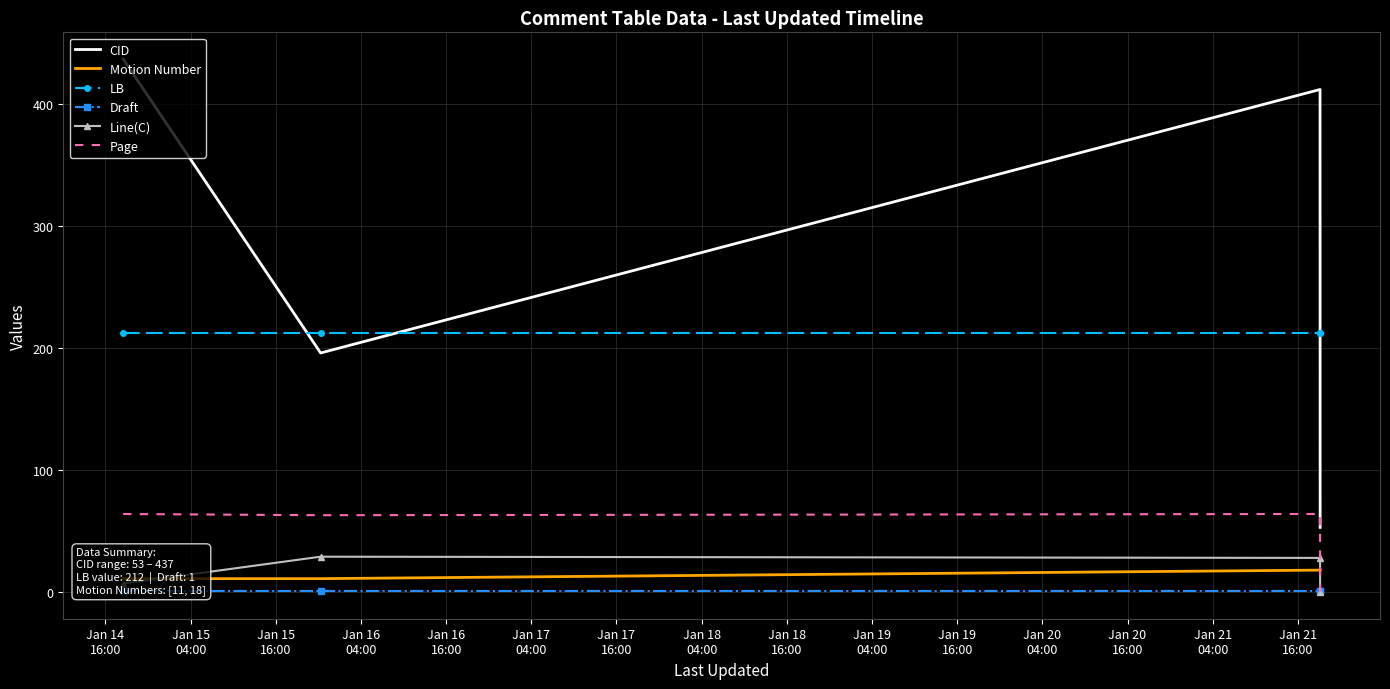

Reading right to left, transcribe all the data shown in this chart.

CID: 53	412	196	437
Motion Number: 18	18	11	11
LB: 212	212	212	212
Draft: 1	1	1	1
Line(C): 0	28	29	7
Page: 0	64	63	64